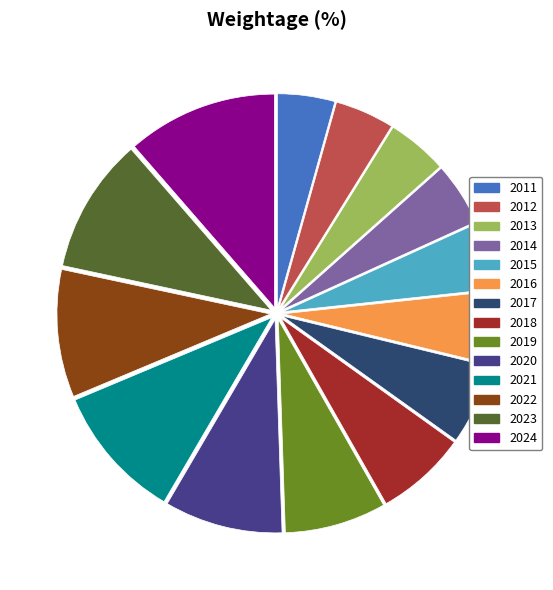

What is the ratio of the value at 2017 to the value at 2018?

0.9